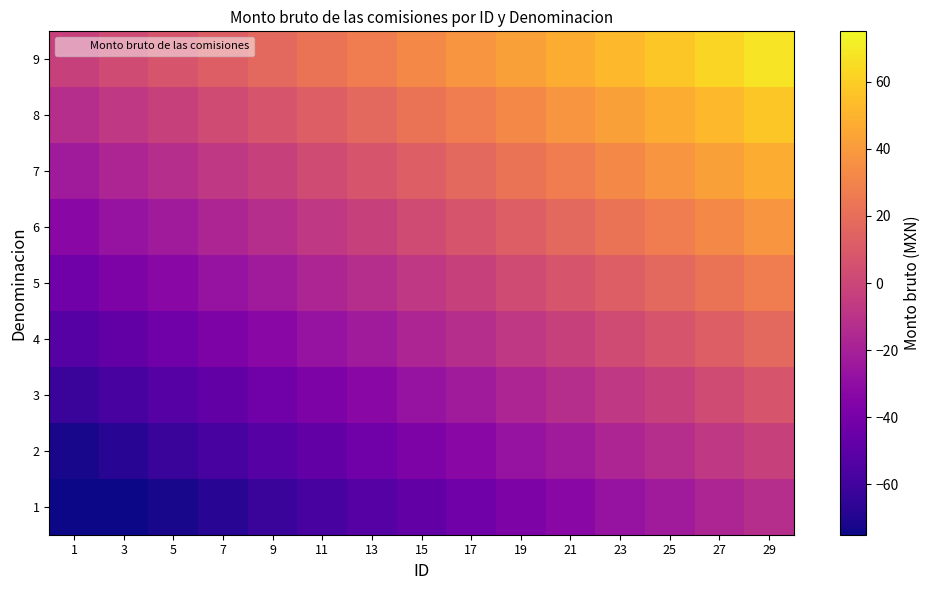

Reading right to left, list all the values displayed in this chart.

1: 29=-12.5	27=-17.5	25=-22.5	23=-27.5	21=-32.5	19=-37.5	17=-42.5	15=-47.5	13=-52.5	11=-57.5	9=-62.5	7=-67.5	5=-72.5	3=-77.5	1=-82.5
2: 29=-2.5	27=-7.5	25=-12.5	23=-17.5	21=-22.5	19=-27.5	17=-32.5	15=-37.5	13=-42.5	11=-47.5	9=-52.5	7=-57.5	5=-62.5	3=-67.5	1=-72.5
3: 29=7.5	27=2.5	25=-2.5	23=-7.5	21=-12.5	19=-17.5	17=-22.5	15=-27.5	13=-32.5	11=-37.5	9=-42.5	7=-47.5	5=-52.5	3=-57.5	1=-62.5
4: 29=17.5	27=12.5	25=7.5	23=2.5	21=-2.5	19=-7.5	17=-12.5	15=-17.5	13=-22.5	11=-27.5	9=-32.5	7=-37.5	5=-42.5	3=-47.5	1=-52.5
5: 29=27.5	27=22.5	25=17.5	23=12.5	21=7.5	19=2.5	17=-2.5	15=-7.5	13=-12.5	11=-17.5	9=-22.5	7=-27.5	5=-32.5	3=-37.5	1=-42.5
6: 29=37.5	27=32.5	25=27.5	23=22.5	21=17.5	19=12.5	17=7.5	15=2.5	13=-2.5	11=-7.5	9=-12.5	7=-17.5	5=-22.5	3=-27.5	1=-32.5
7: 29=47.5	27=42.5	25=37.5	23=32.5	21=27.5	19=22.5	17=17.5	15=12.5	13=7.5	11=2.5	9=-2.5	7=-7.5	5=-12.5	3=-17.5	1=-22.5
8: 29=57.5	27=52.5	25=47.5	23=42.5	21=37.5	19=32.5	17=27.5	15=22.5	13=17.5	11=12.5	9=7.5	7=2.5	5=-2.5	3=-7.5	1=-12.5
9: 29=67.5	27=62.5	25=57.5	23=52.5	21=47.5	19=42.5	17=37.5	15=32.5	13=27.5	11=22.5	9=17.5	7=12.5	5=7.5	3=2.5	1=-2.5